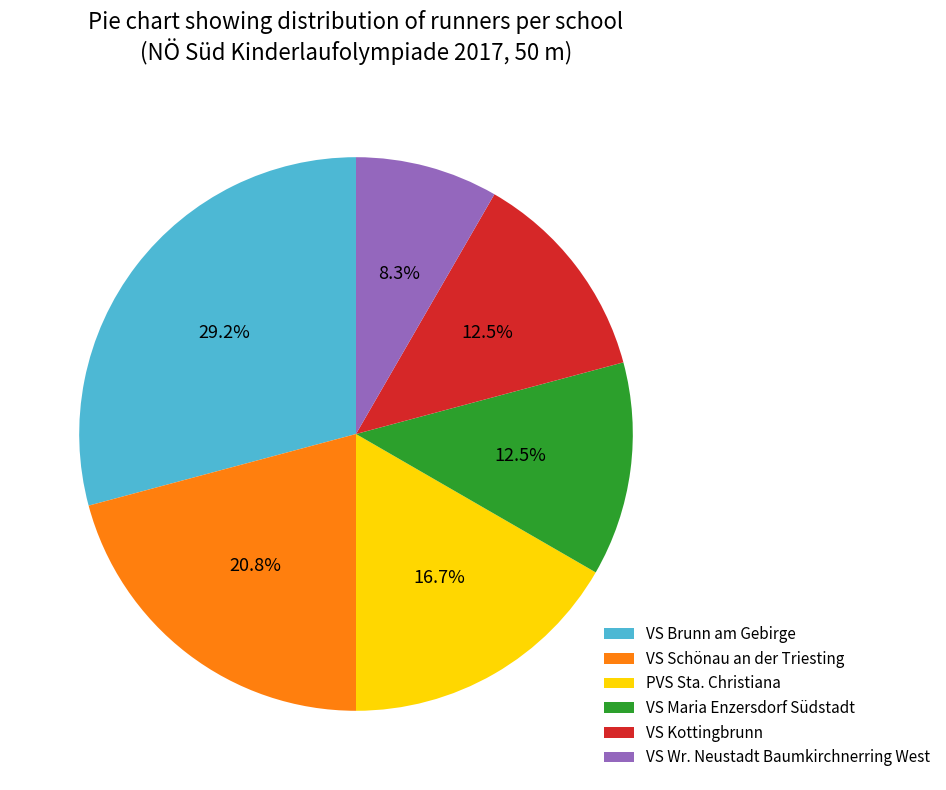

Between VS Brunn am Gebirge and PVS Sta. Christiana, which is larger?

VS Brunn am Gebirge